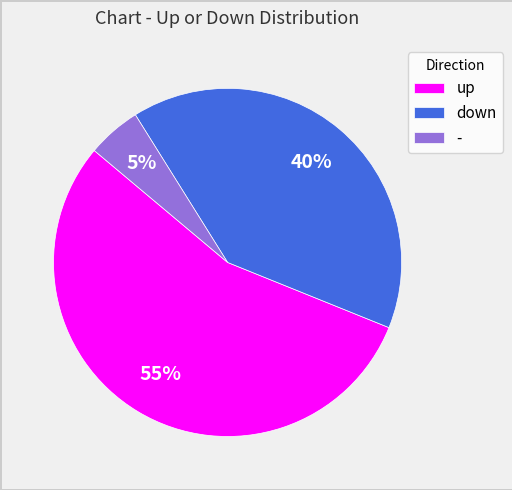

To the nearest percent, what percentage of the pie is up?

55%